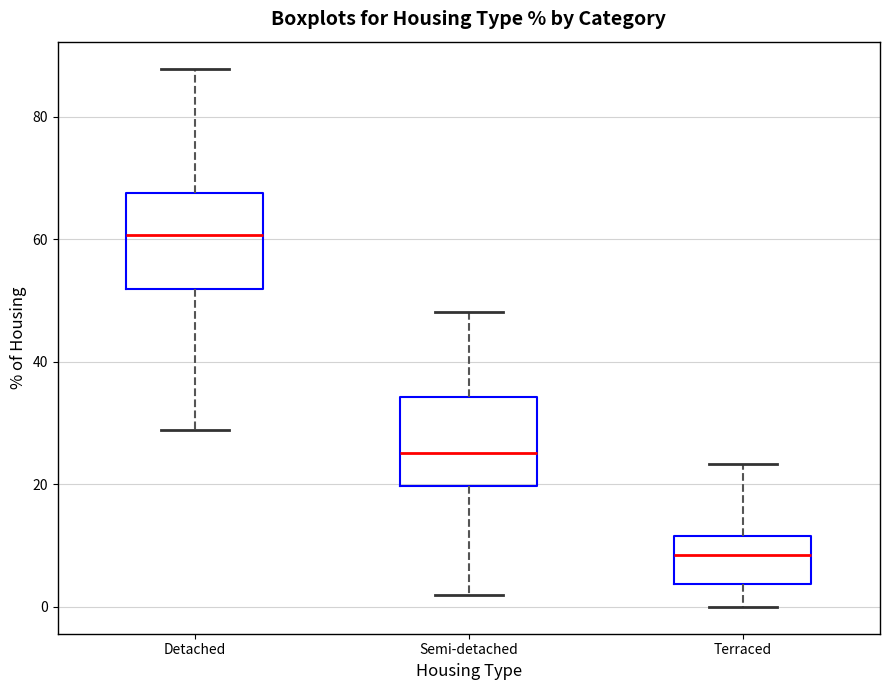

Reading left to right, read every box against the y-axis: the position of its median line, the range the box covers, and the ends of its whiskers. The values are not printed on the chart, so give them approximately, as read against the axis.

Detached: median 60, box 52 to 68, whiskers 28 to 88
Semi-detached: median 26, box 20 to 34, whiskers 2 to 48
Terraced: median 8, box 4 to 12, whiskers 0 to 24